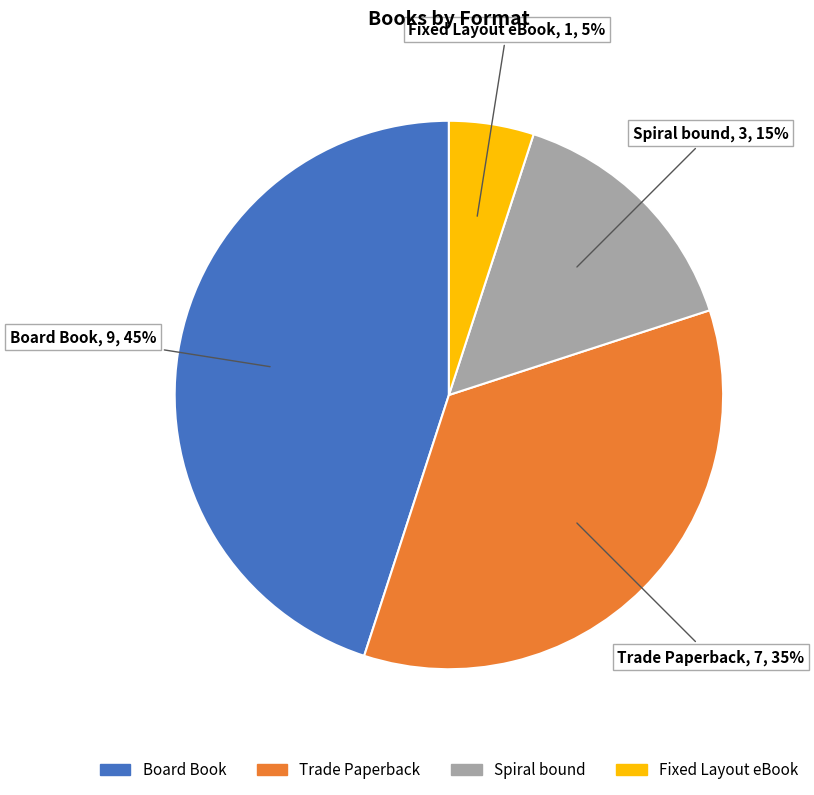

Is there a majority slice in this chart?

No